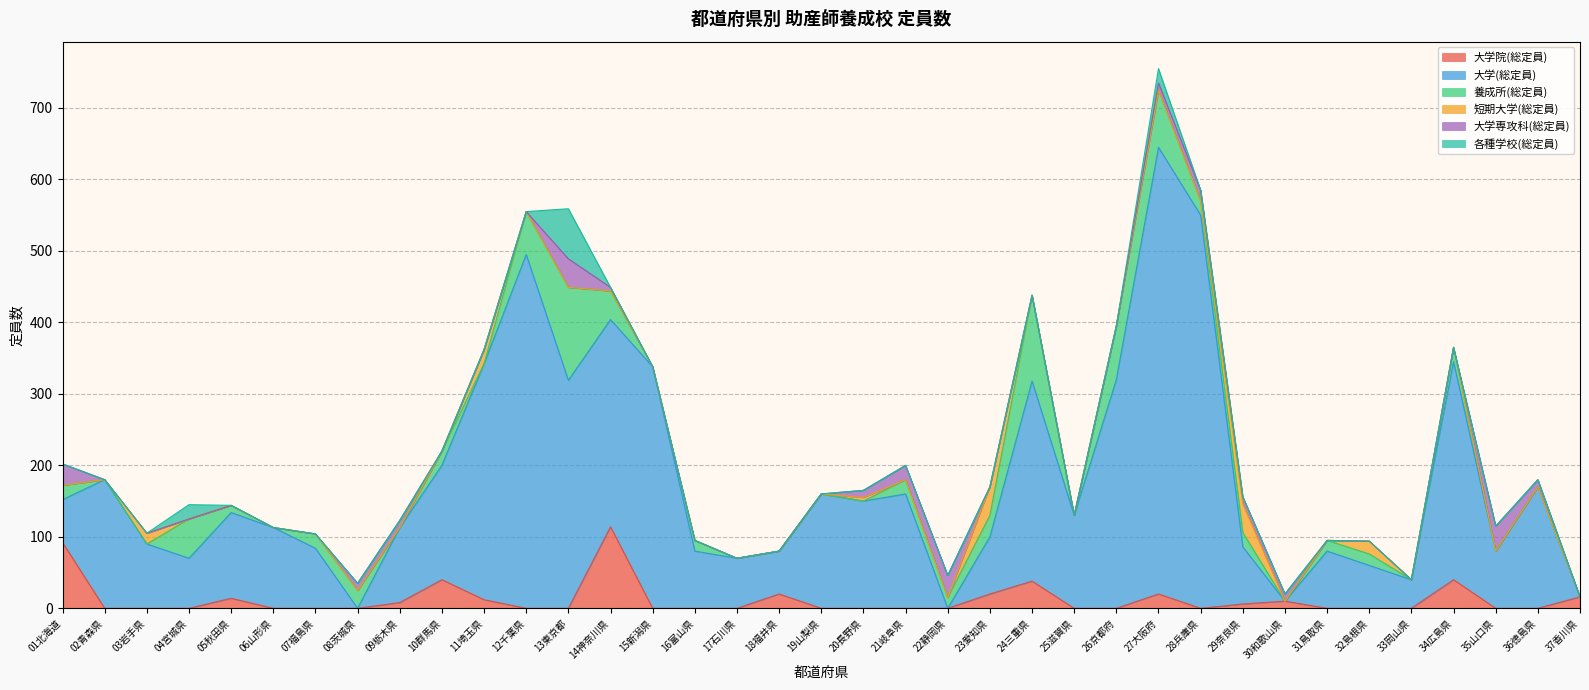

Is it true that 短期大学(総定員) equals 40 at 23愛知県?

True